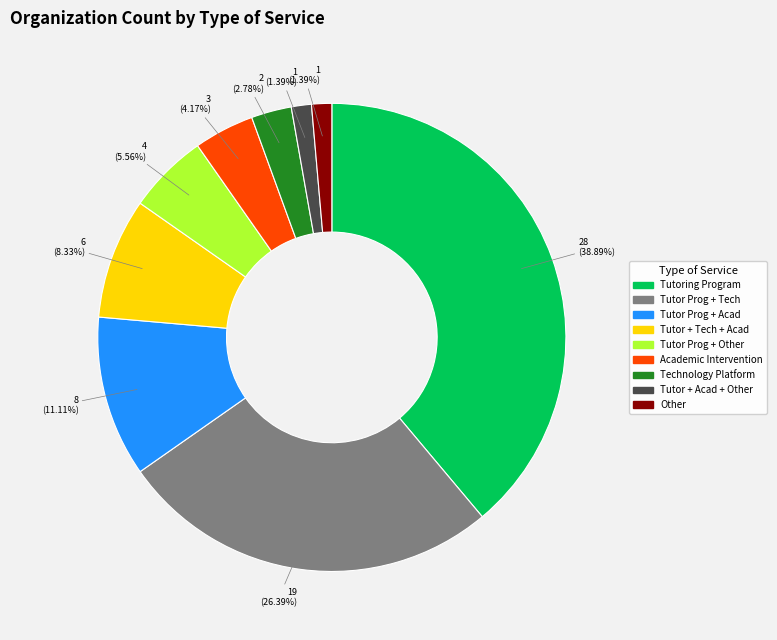

Is there a majority slice in this chart?

No